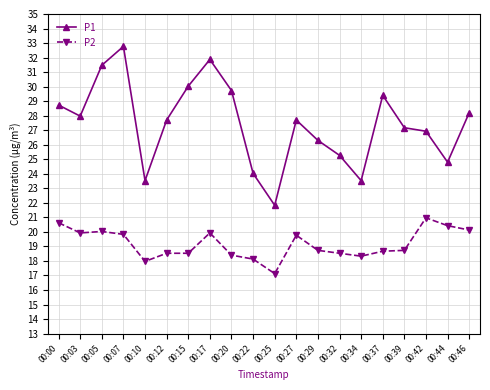

At which category does the chart reach its minimum across all series?

00:25